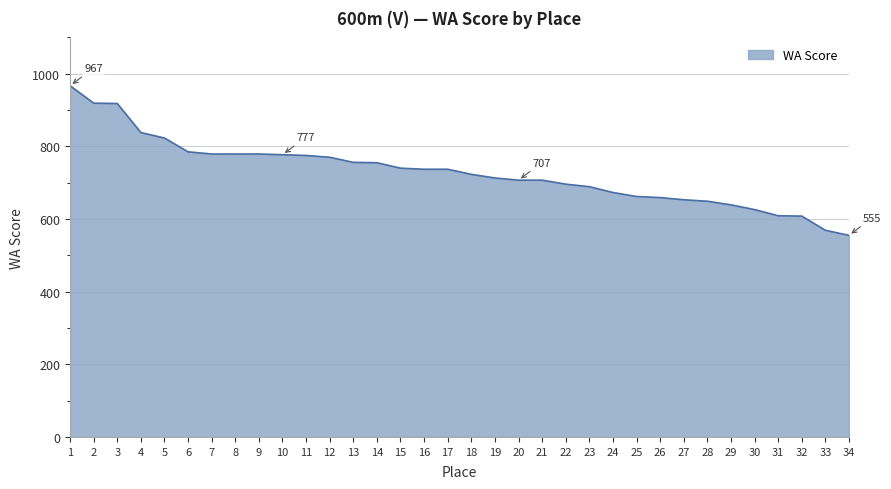

Which category has the highest value across all series?

1